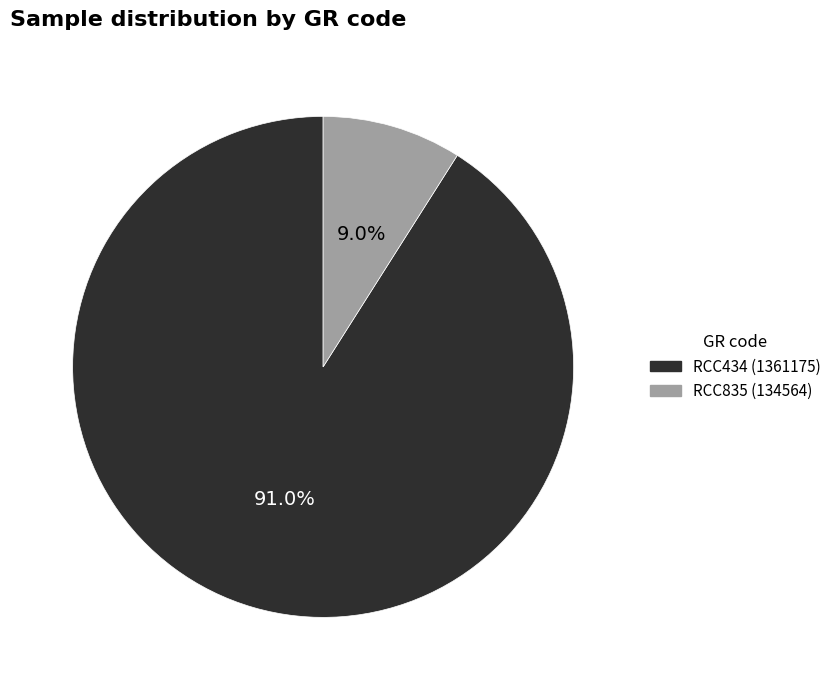

How many segments does this pie chart have?

2